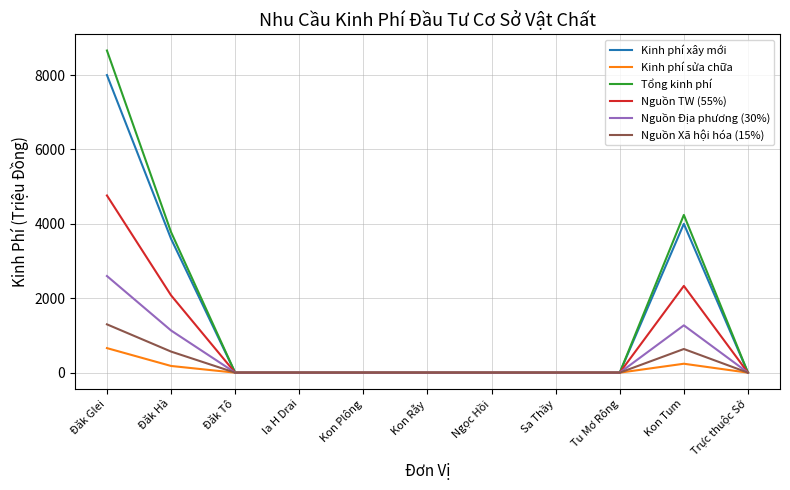

True or false: Kinh phí sửa chữa has a value of -361 at Đăk Tô.

False